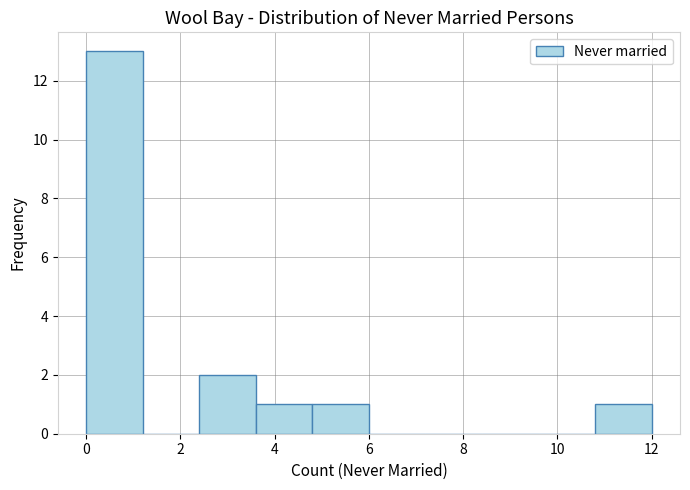

Reading left to right, list every bar in this chart as the range it spans on the x-axis followed by its height. The values are not printed on the chart, so give them approximately, as read against the axis.

0.0 to 1.2: 13
1.2 to 2.4: 0
2.4 to 3.6: 2
3.6 to 4.8: 1
4.8 to 6.0: 1
6.0 to 7.2: 0
7.2 to 8.4: 0
8.4 to 9.6: 0
9.6 to 10.8: 0
10.8 to 12.0: 1